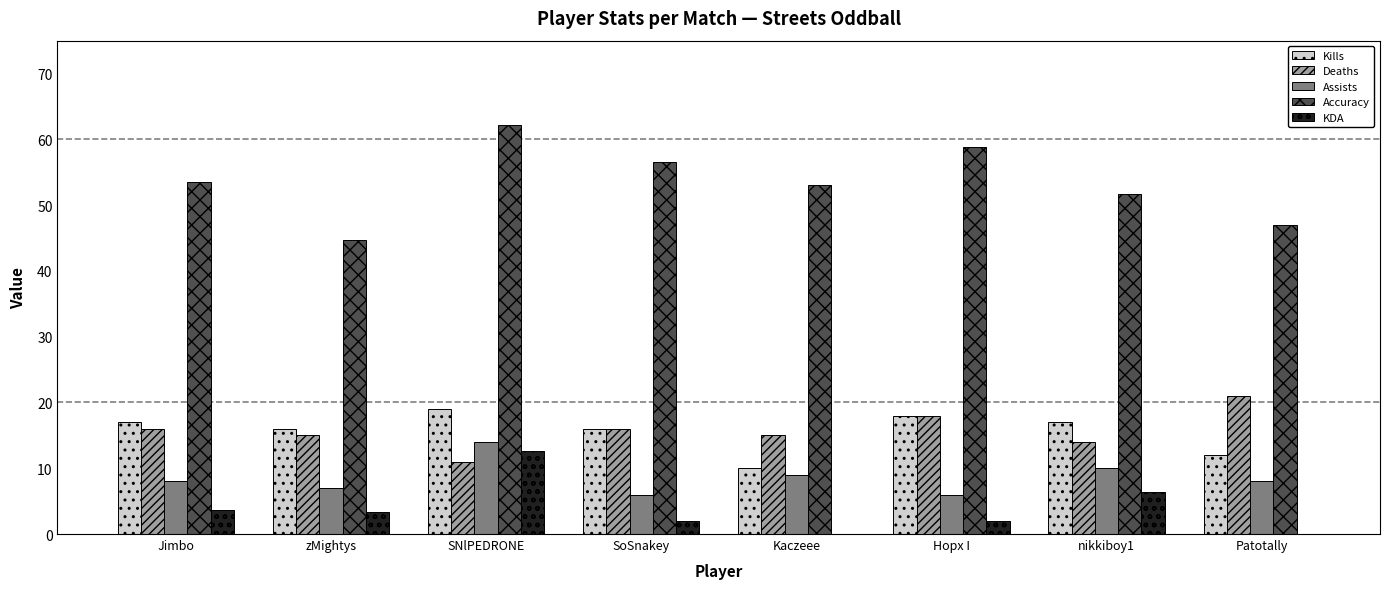

Rank the series by their maximum value, from lowest to highest.

KDA, Assists, Kills, Deaths, Accuracy